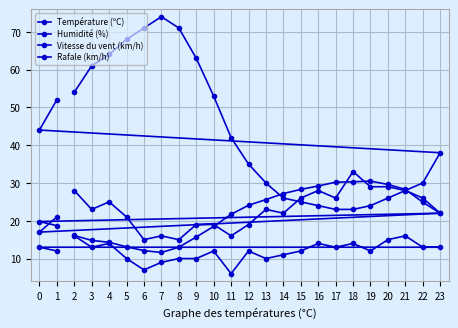

Which has a higher value, 19 or 18?

19